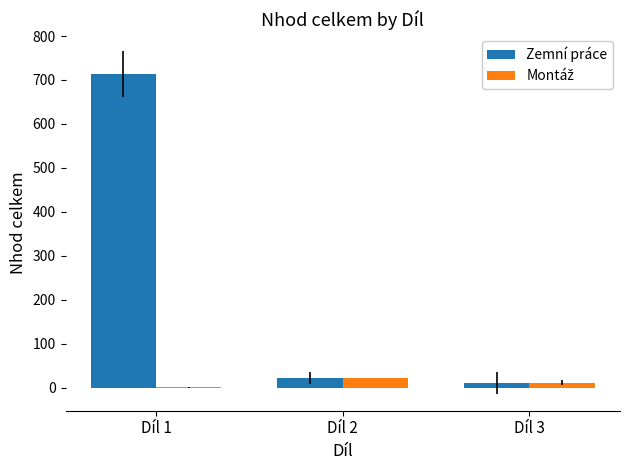

At which category is the sum across all series the highest?

Díl 1